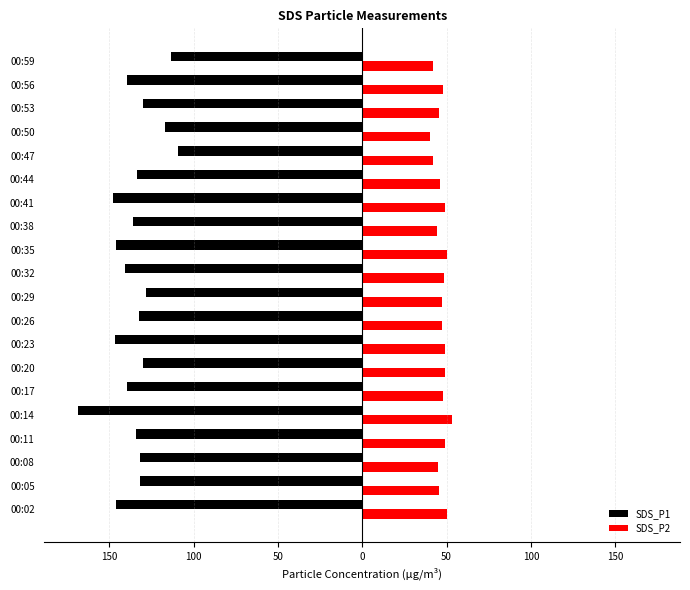

What are all the series names shown in the legend?

SDS_P1, SDS_P2